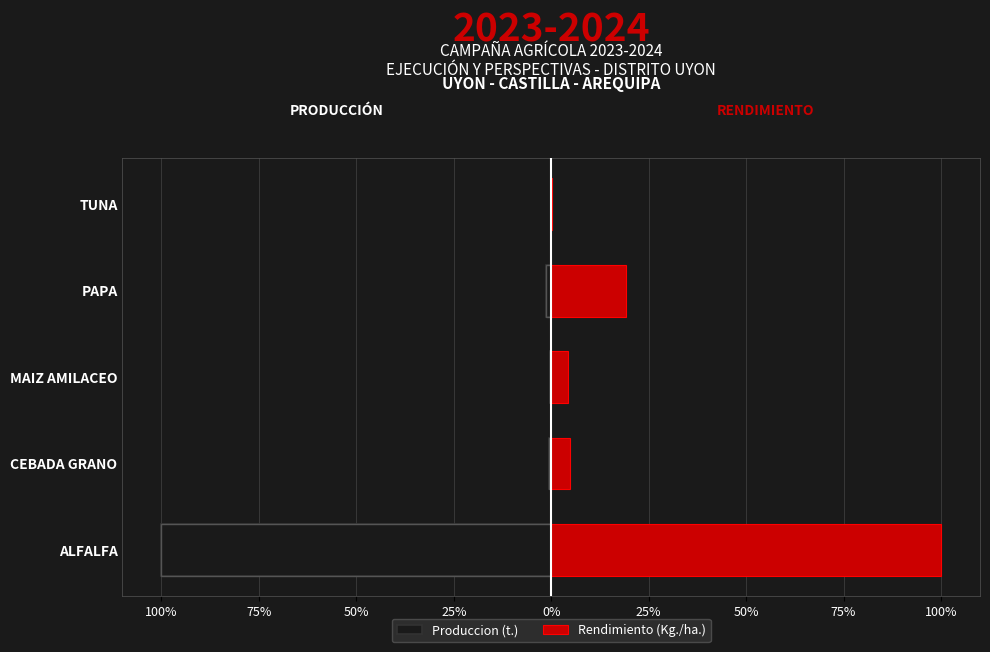

Is it true that Produccion (t.) equals -0.6 at MAIZ AMILACEO?

False